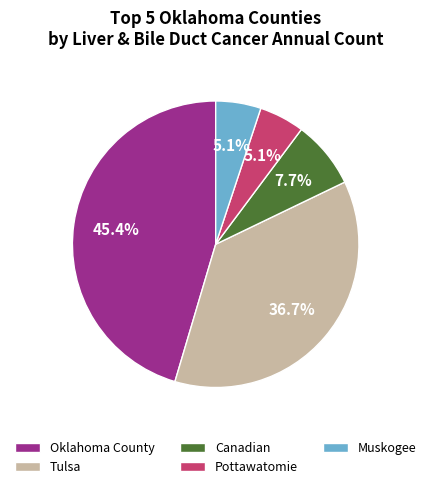

Does Muskogee account for over 50% of the chart?

No